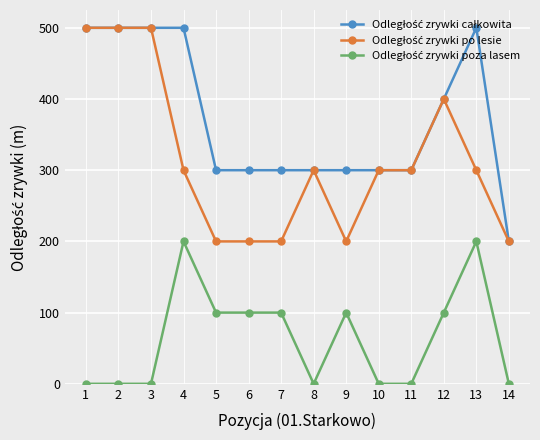

At how many categories does at least one series exceed 321?

6